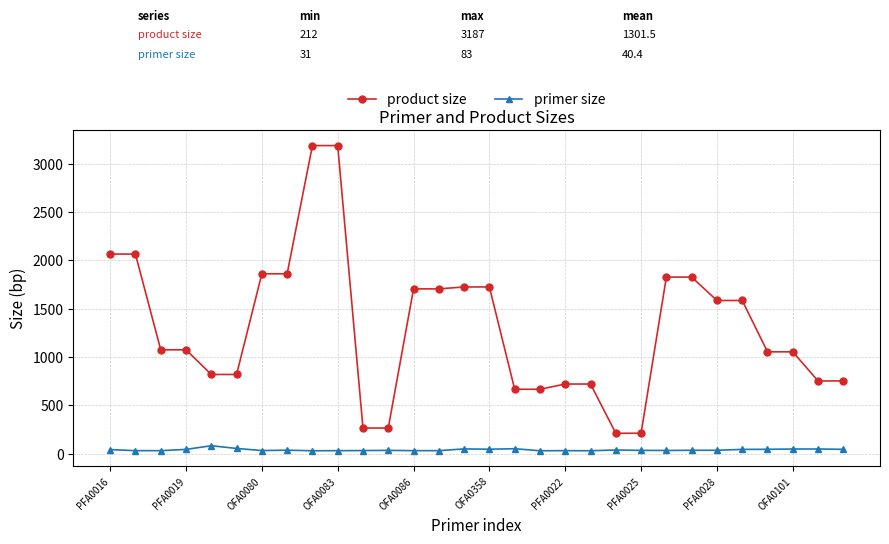

What is the highest value of the primer size series?

83